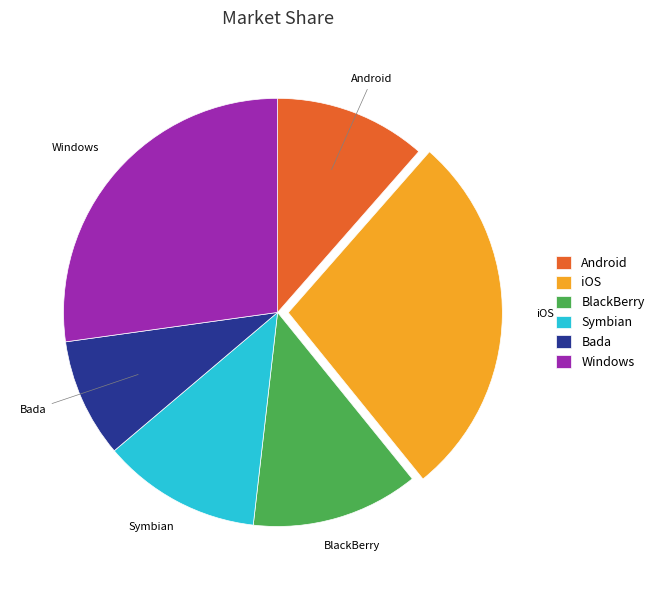

What is the smallest slice in the pie chart?

Bada